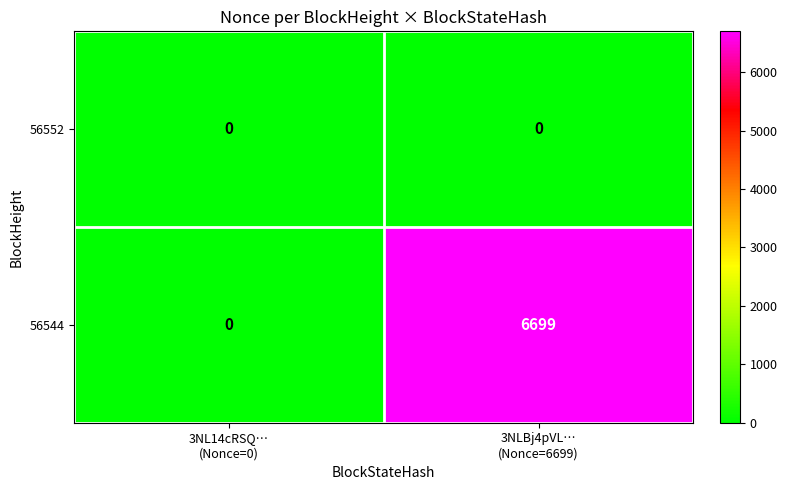

Which series has the largest total across all categories?

56544